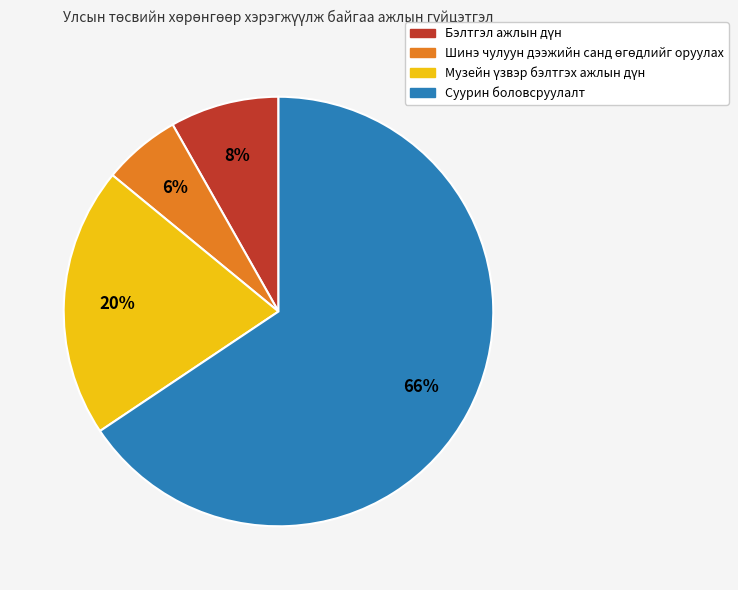

Count the number of slices in the pie.

4